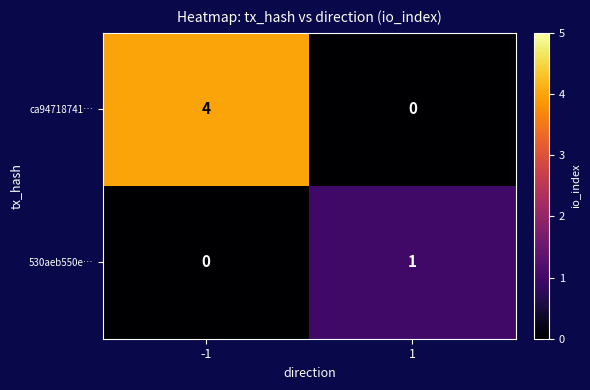

What is the maximum value shown in the chart?

4